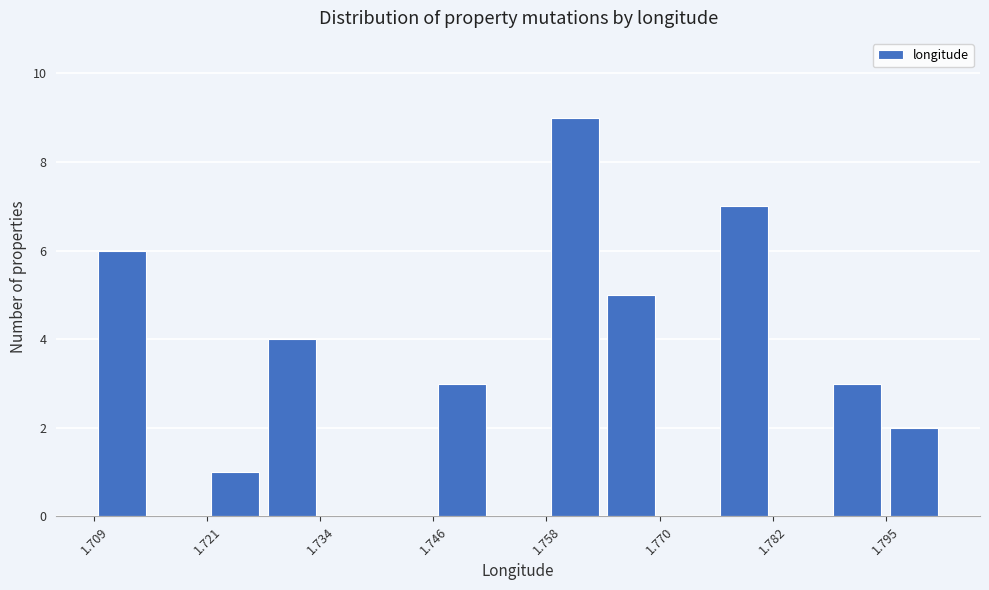

Around what value on the x-axis is the tallest bar? Give the approximate position of its centre, as read against the axis.

1.760